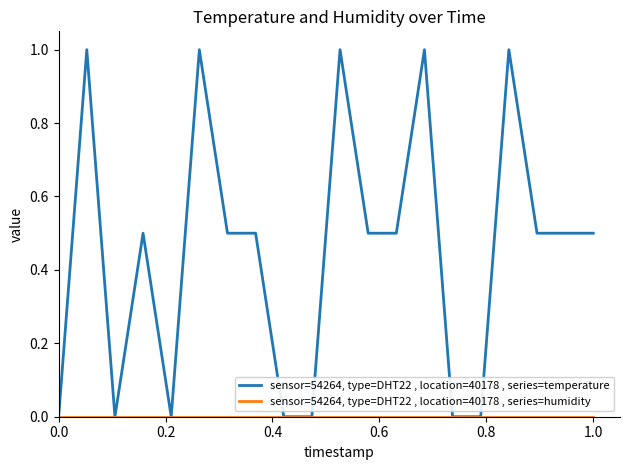

Which series has the widest spread of values?

sensor=54264, type=DHT22 , location=40178 , series=temperature